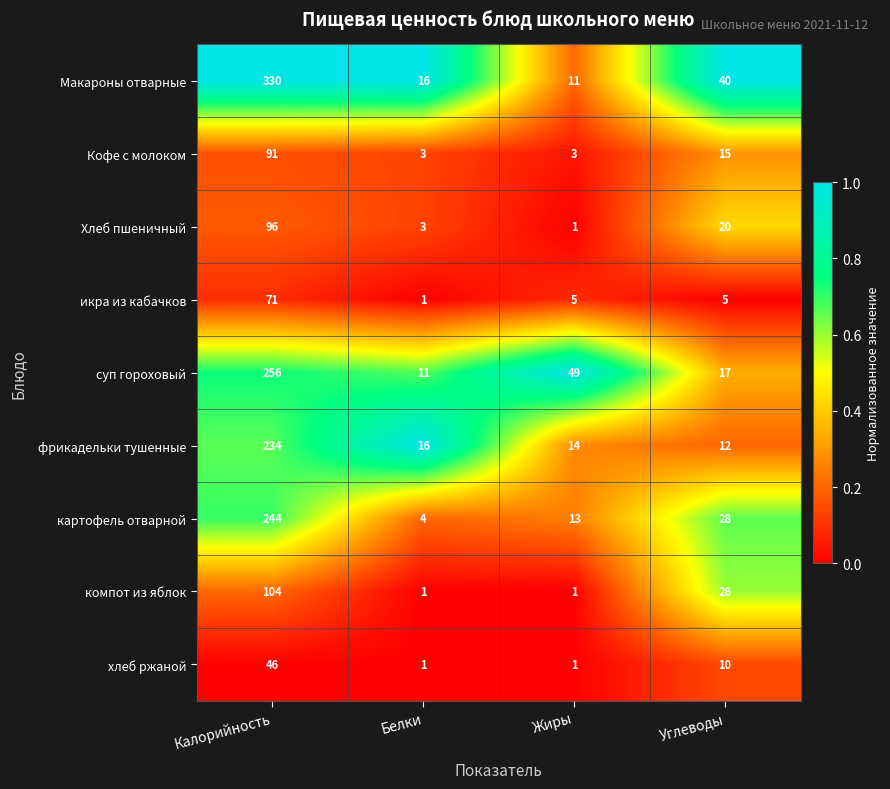

Rank the series by their maximum value, from lowest to highest.

хлеб ржаной, икра из кабачков, Кофе с молоком, Хлеб пшеничный, компот из яблок, фрикадельки тушенные, картофель отварной, суп гороховый, Макароны отварные